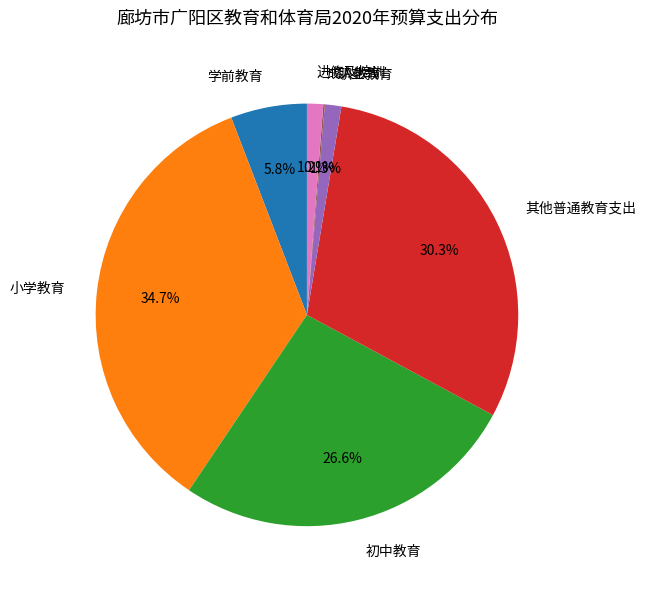

True or false: 学前教育 accounts for 6% of the total.

True